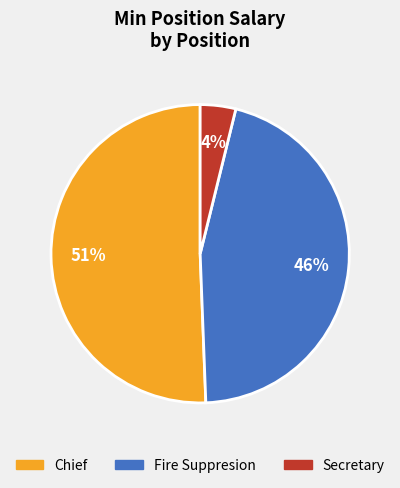

Does Chief account for over 50% of the chart?

Yes